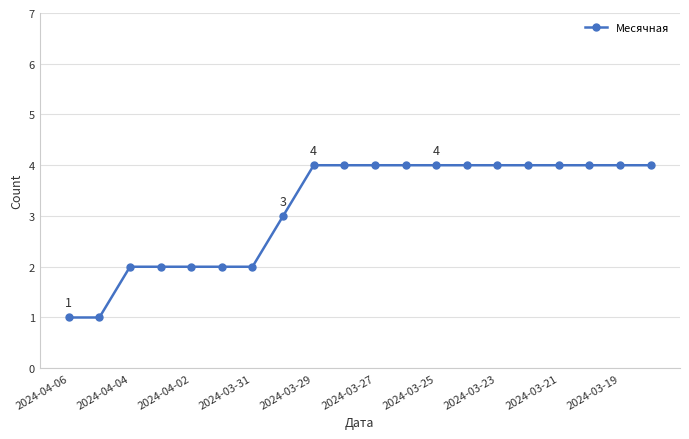

What is the value of the 17th point from the left?

4